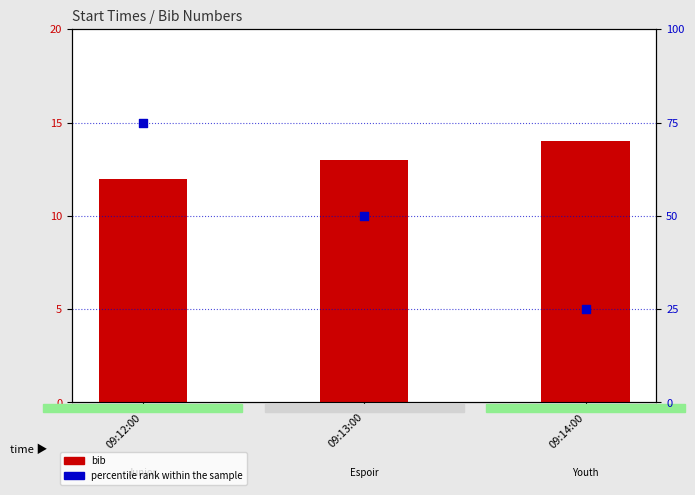

Which series contains the lowest Y value?

bib